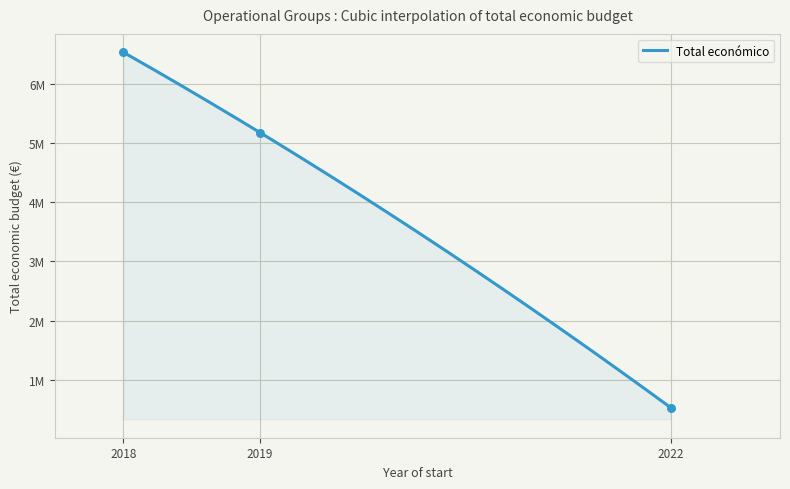

Which has a higher value, 2018 or 2018?

2018